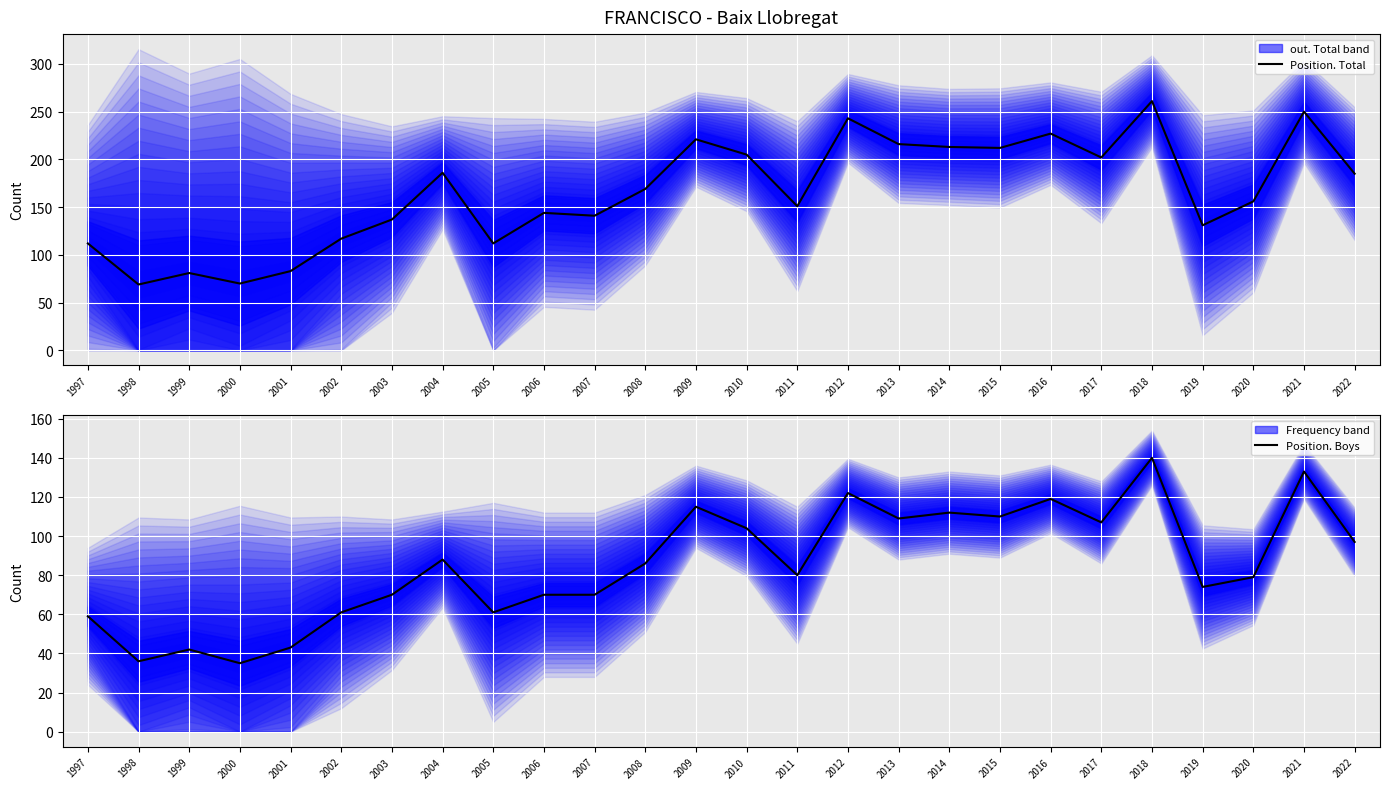

Does the chart display data point markers on the line(s)?

No